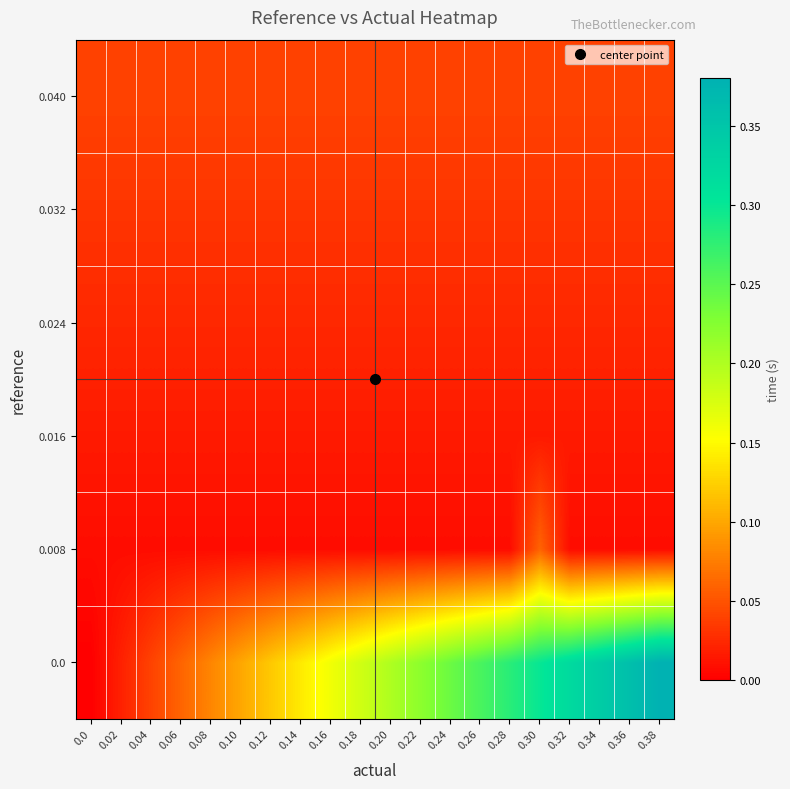

Which label corresponds to the largest value in the chart?

0.38